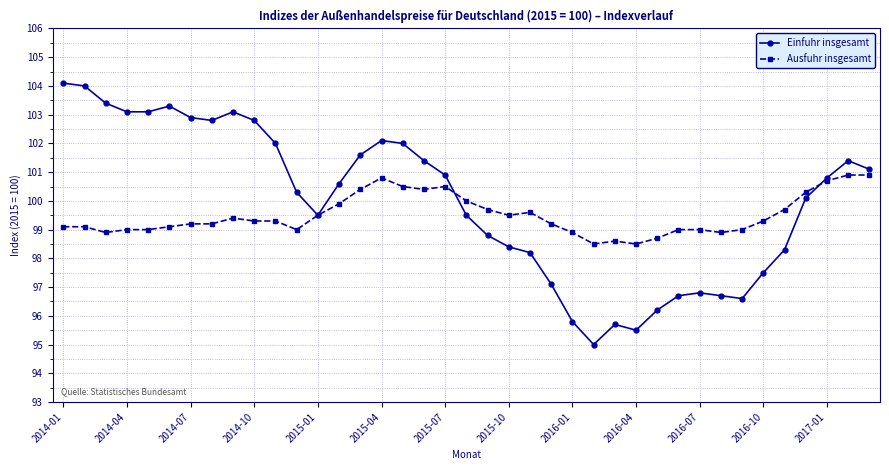

What is the maximum value shown in the chart?

104.1